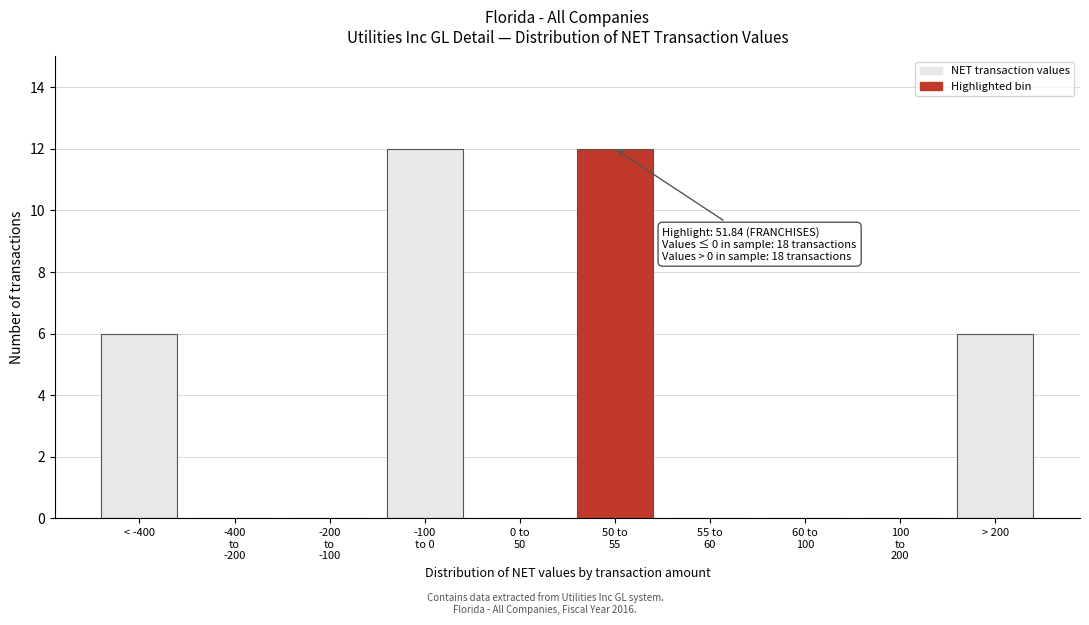

What is the sum of the values at < -400 and > 200?

12